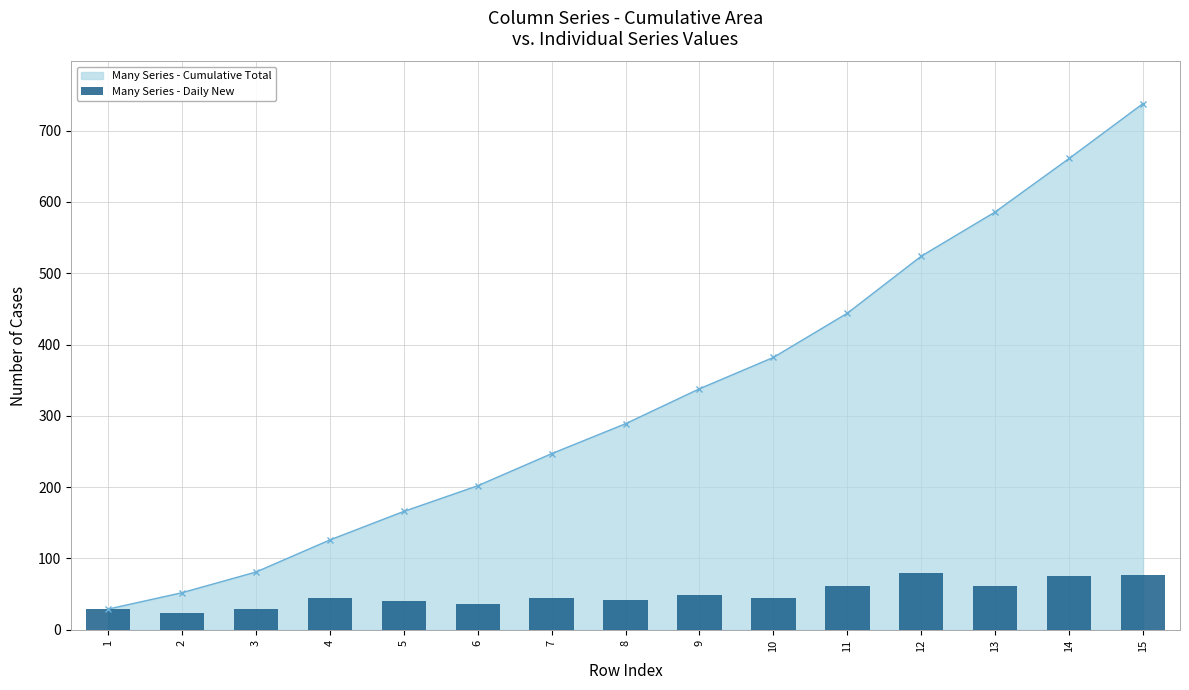

What is the difference between the maximum and second lowest values in the Many Series - Daily New series?

51